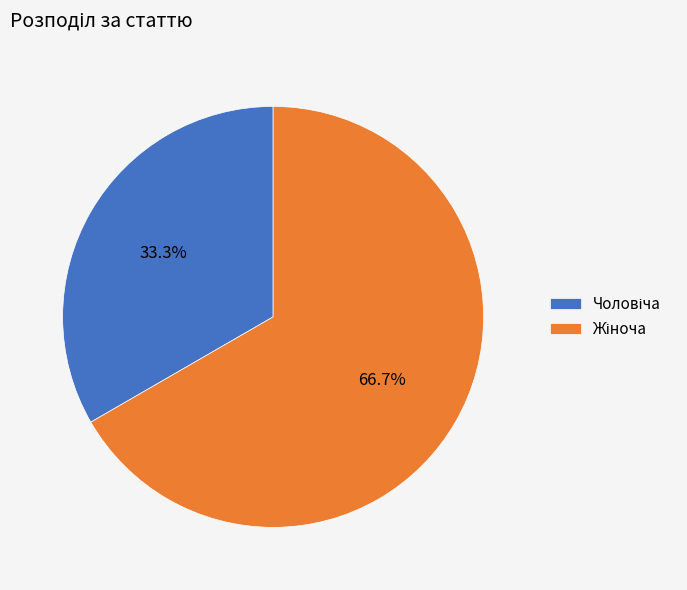

How many slices are in this pie chart?

2